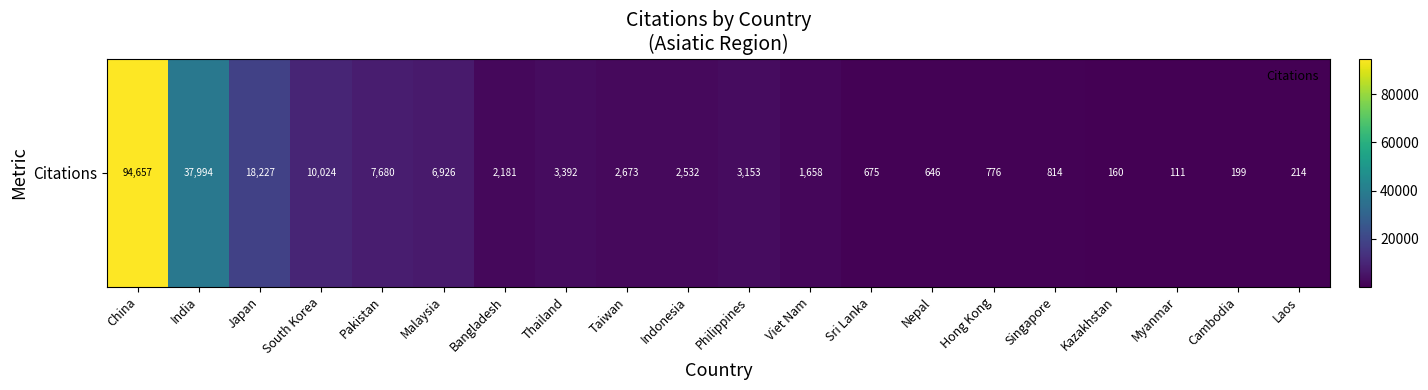

How many data points are above 2532?

9